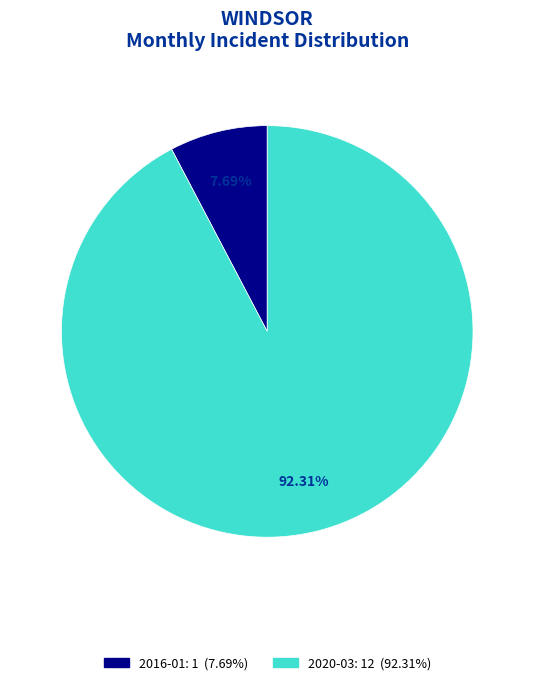

Does any single category account for the majority?

Yes